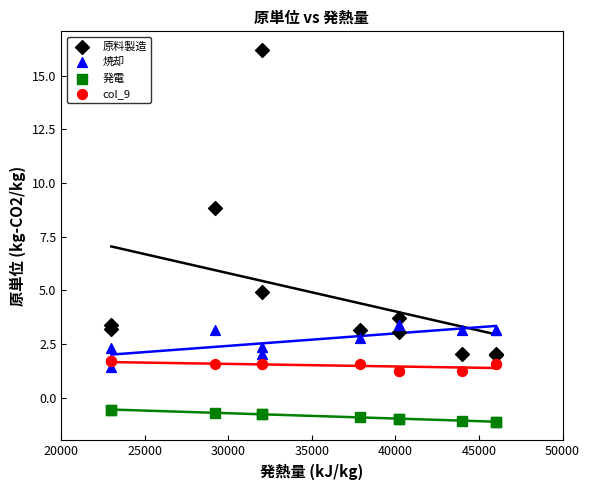

What are all the series names shown in the legend?

原料製造, 焼却, 発電, col_9